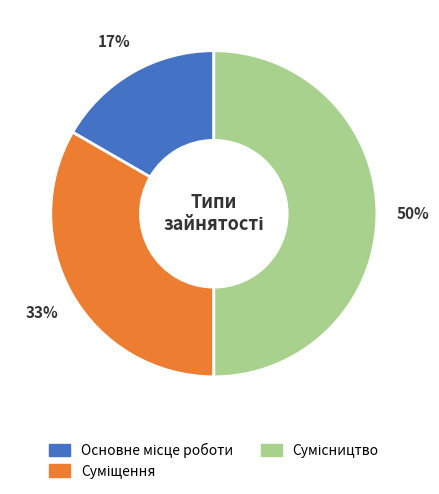

To the nearest percent, what is the average slice percentage?

33%